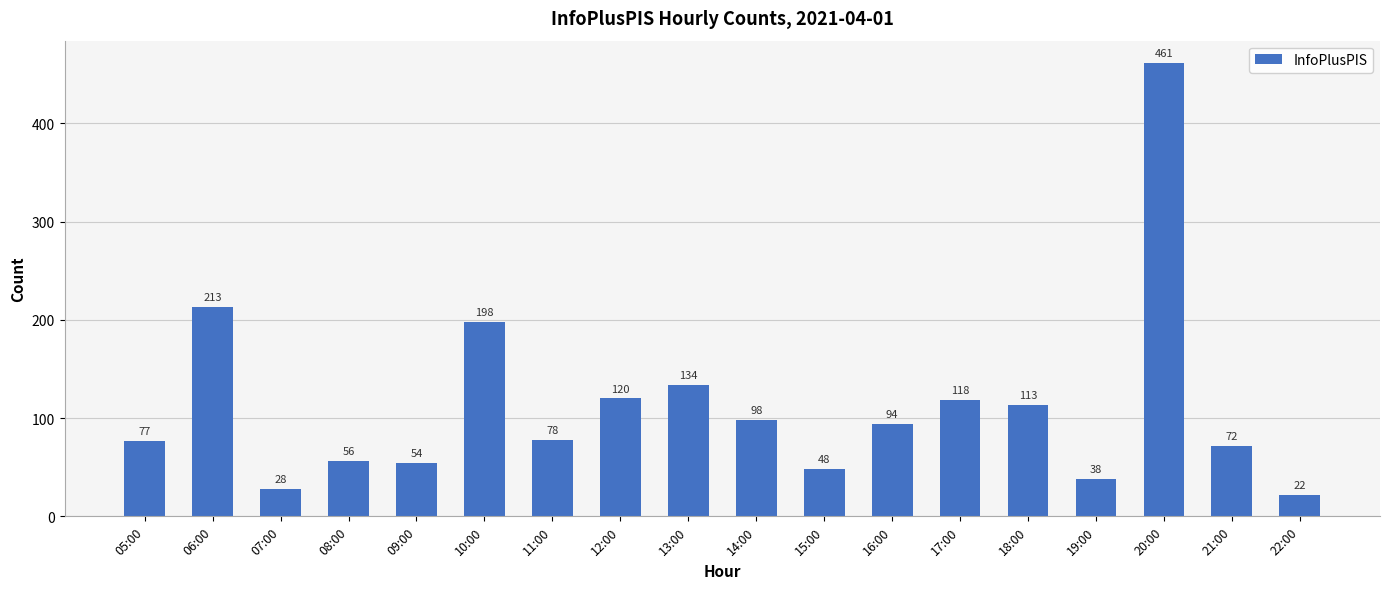

The chart shows a value of 78 at 18:00. True or false?

False